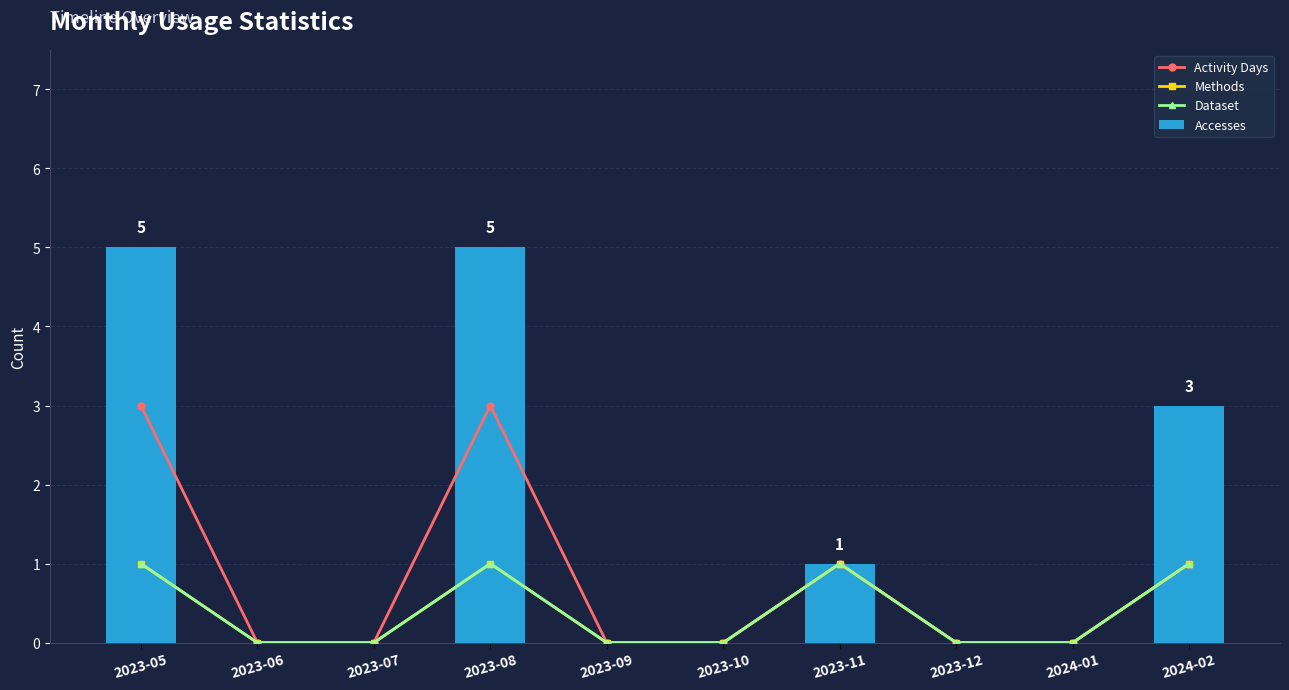

The Activity Days series shows 1 at 2023-05. True or false?

False